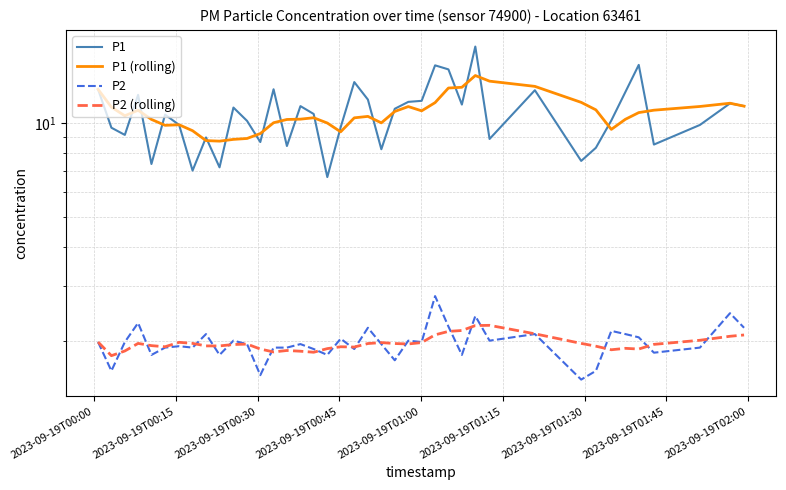

Reading right to left, transcribe all the data shown in this chart.

P1: 11.3	11.6	9.8	8.5	15.3	12.6	10.2	8.3	7.5	12.7	8.9	17.6	11.4	14.8	15.3	11.8	11.7	11.1	8.2	11.9	13.5	9.7	6.7	10.7	11.3	8.4	12.8	8.7	10.2	11.2	7.2	9.0	7.0	9.8	10.6	7.4	12.3	9.2	9.7	12.8
P1 (rolling): 11.3	11.6	11.3	11.0	10.8	10.3	9.5	11.0	11.6	13.1	13.6	14.2	13.0	12.9	11.6	10.9	11.3	10.9	10.0	10.5	10.4	9.4	10.0	10.4	10.3	10.3	10.0	9.2	8.9	8.9	8.7	8.8	9.4	9.9	9.8	10.3	11.0	10.5	11.2	12.8
P2: 2.2	2.5	1.9	1.8	2.0	2.1	2.1	1.6	1.5	2.1	2.0	2.4	1.8	2.2	2.8	2.0	2.0	1.7	1.9	2.2	1.9	2.0	1.8	1.9	1.9	1.9	1.9	1.6	1.9	2.0	1.8	2.1	1.9	1.9	1.9	1.8	2.3	2.0	1.6	2.0
P2 (rolling): 2.1	2.1	2.0	1.9	1.9	1.9	1.9	1.9	2.0	2.1	2.2	2.2	2.2	2.1	2.1	2.0	2.0	2.0	2.0	2.0	1.9	1.9	1.9	1.8	1.9	1.9	1.8	1.9	1.9	1.9	1.9	1.9	2.0	2.0	1.9	1.9	2.0	1.9	1.8	2.0